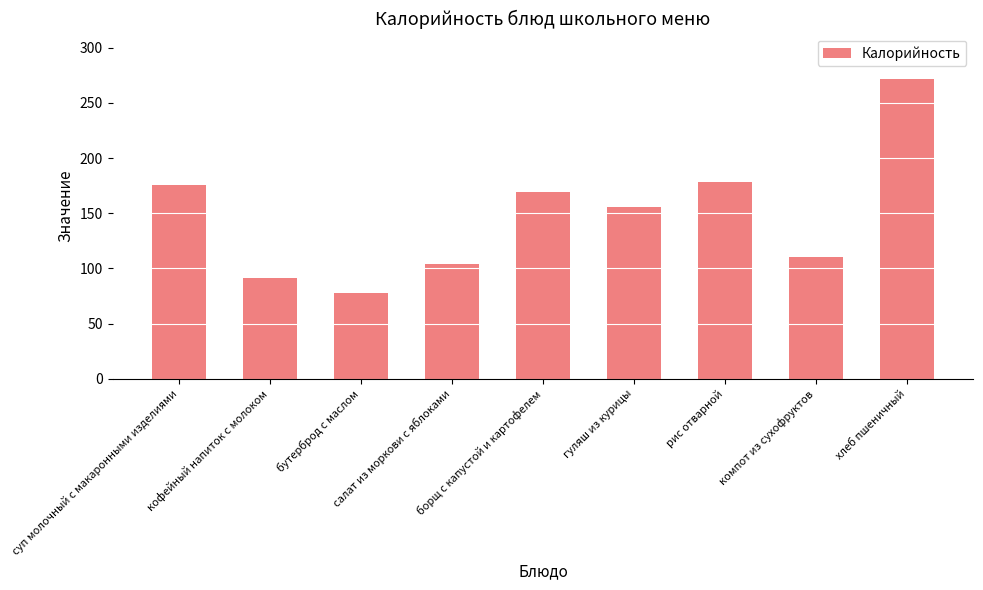

At which label does the data first exceed 156?

суп молочный с макаронными изделиями